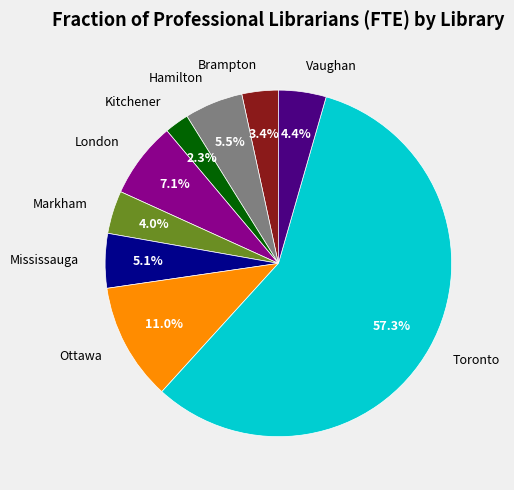

Is there a majority slice in this chart?

Yes